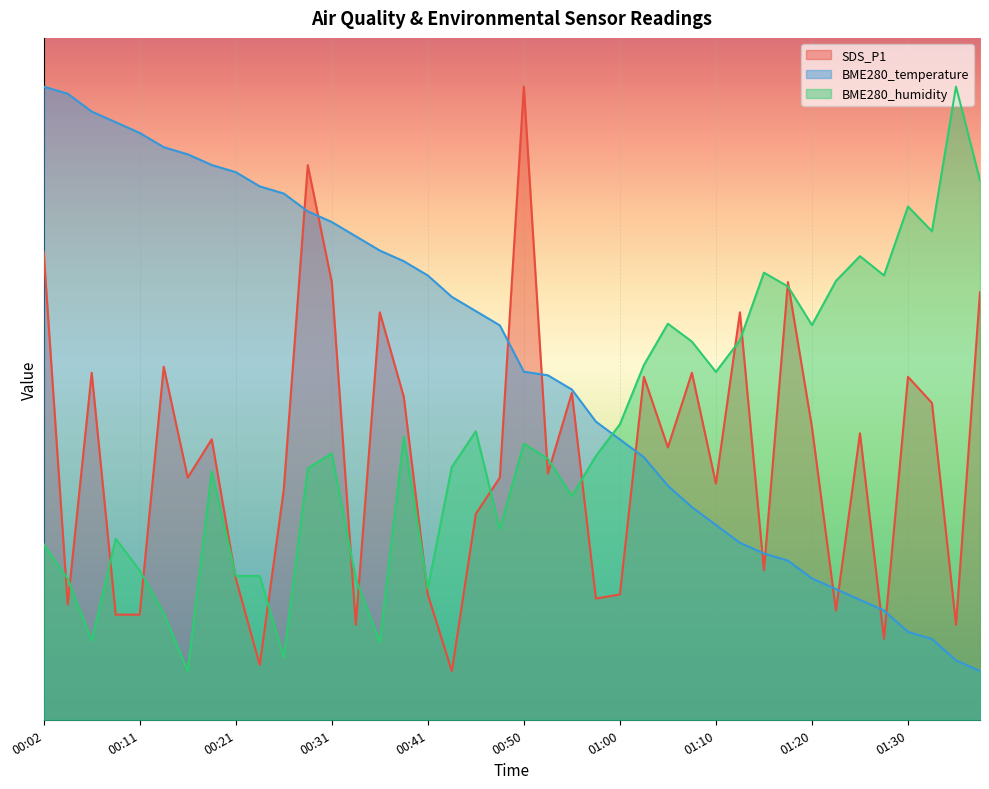

Which series has the largest range (max minus min)?

SDS_P1